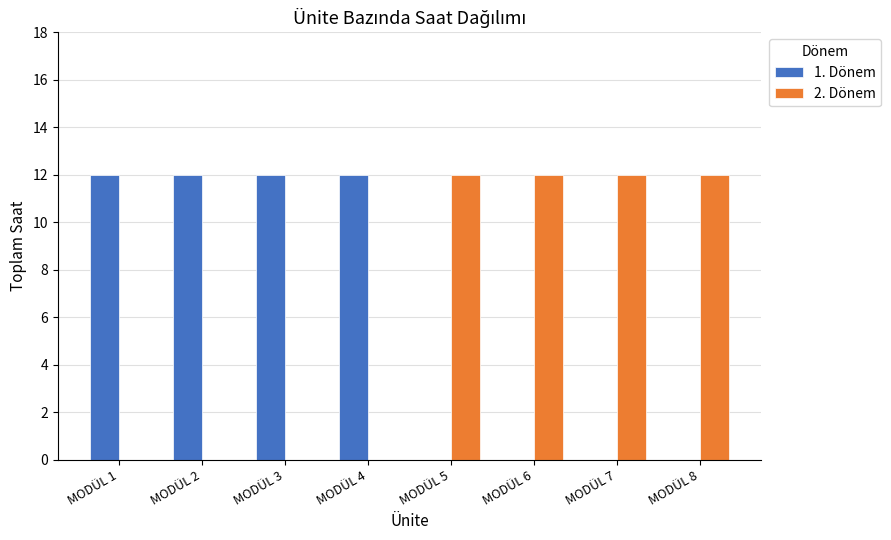

The value of 2. Dönem at MODÜL 3 is 8. True or false?

False